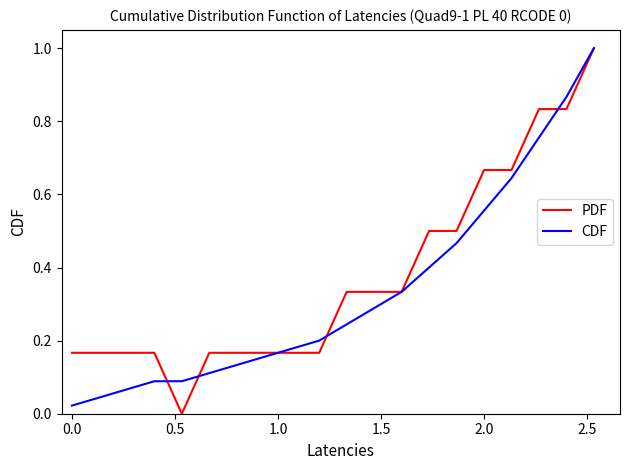

Which series has the largest total across all categories?

PDF